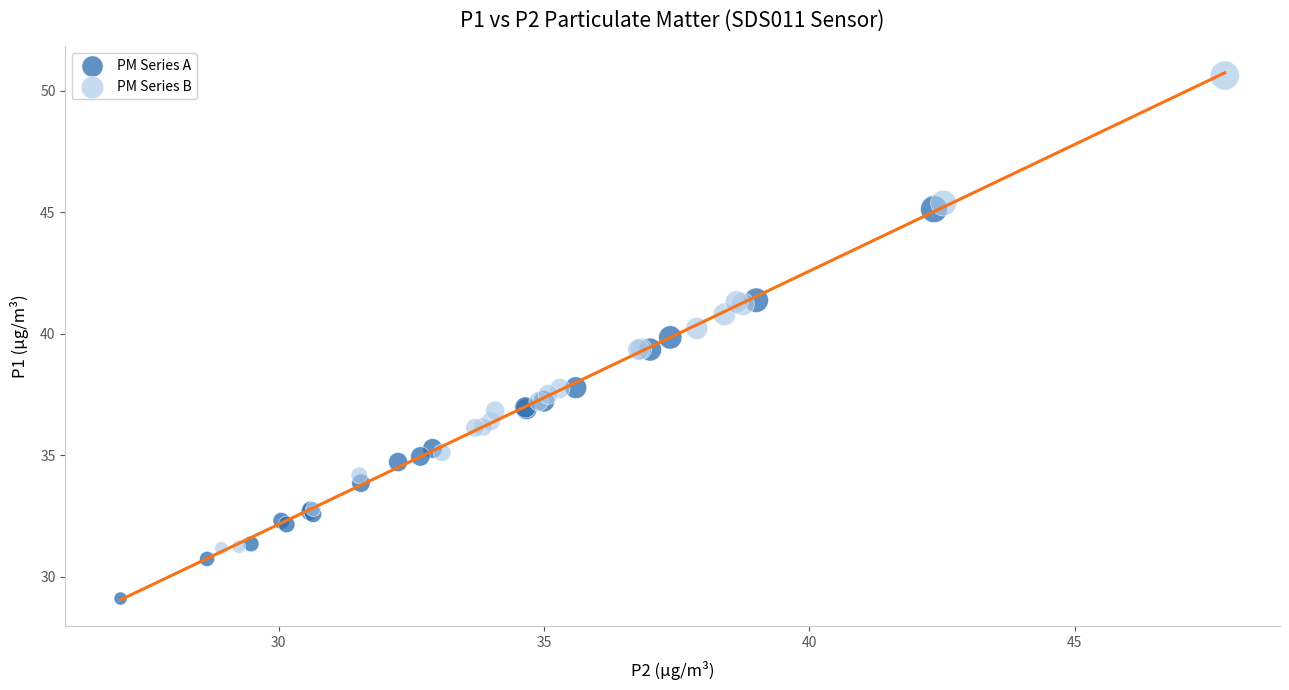

Which series reaches the minimum Y coordinate?

PM Series A